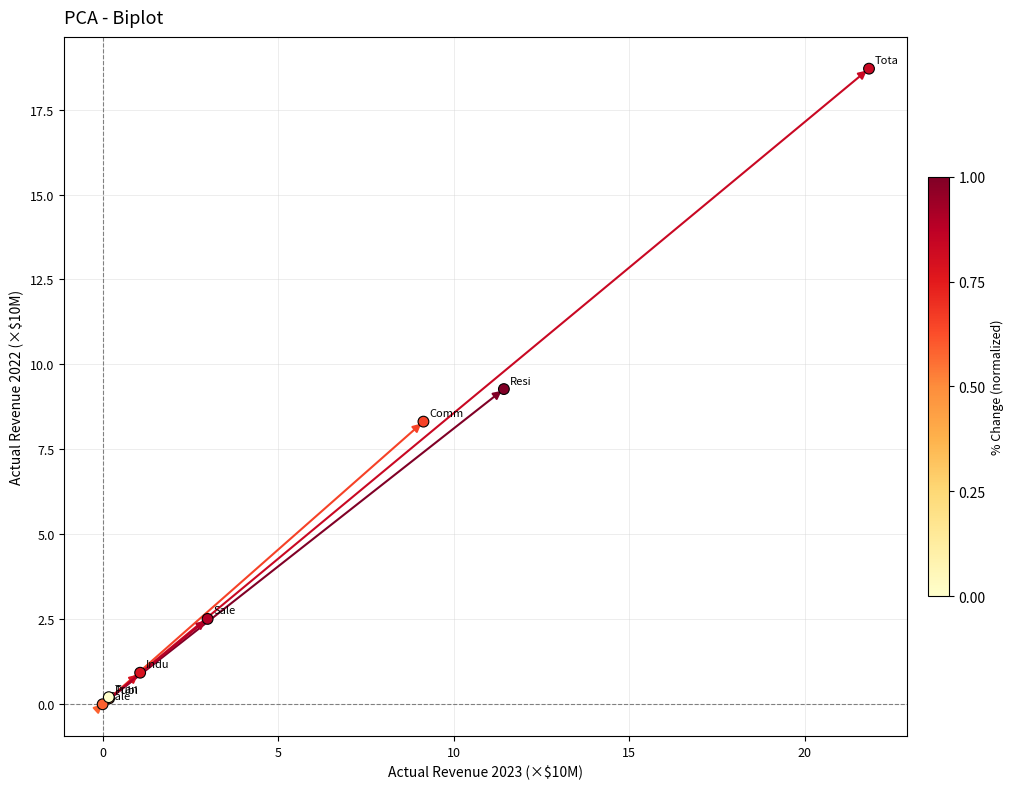

What Y value in the scatter plot is closest to 9?

9.3